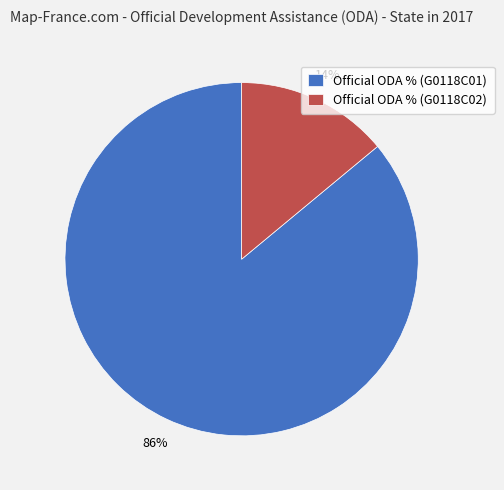

True or false: Official ODA % (G0118C02) accounts for 3% of the total.

False